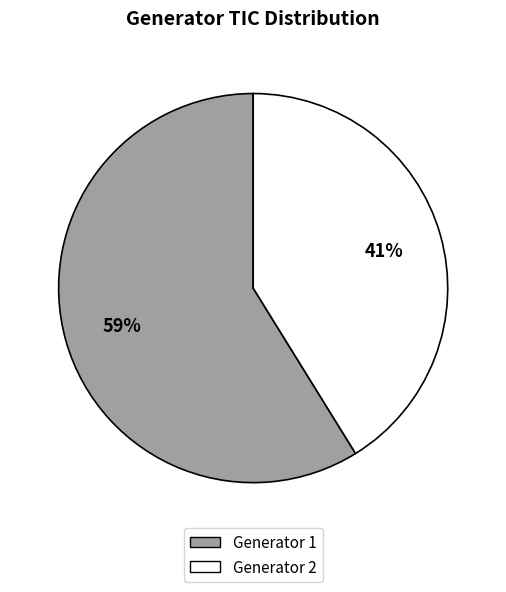

To the nearest percent, what is the average slice percentage?

50%